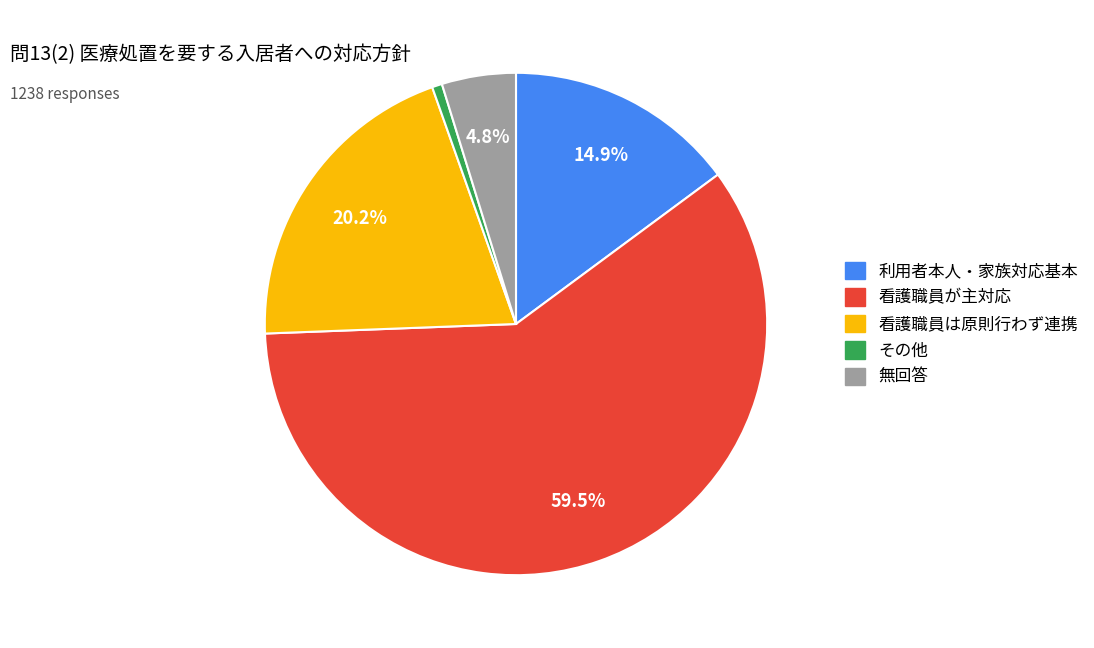

Between 無回答 and その他, which is larger?

無回答